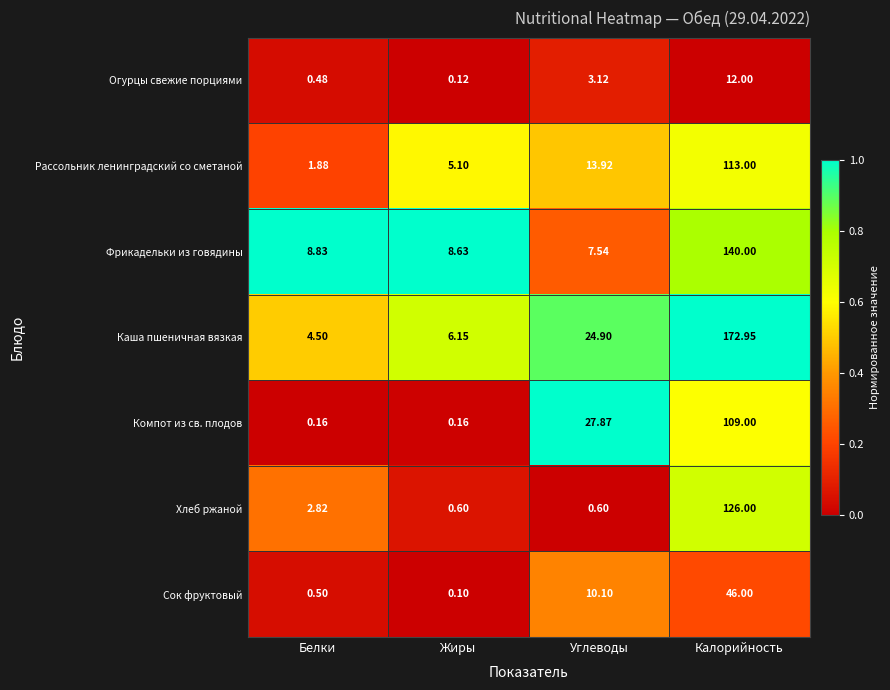

Which series changed the most between Белки and Углеводы?

Компот из св. плодов